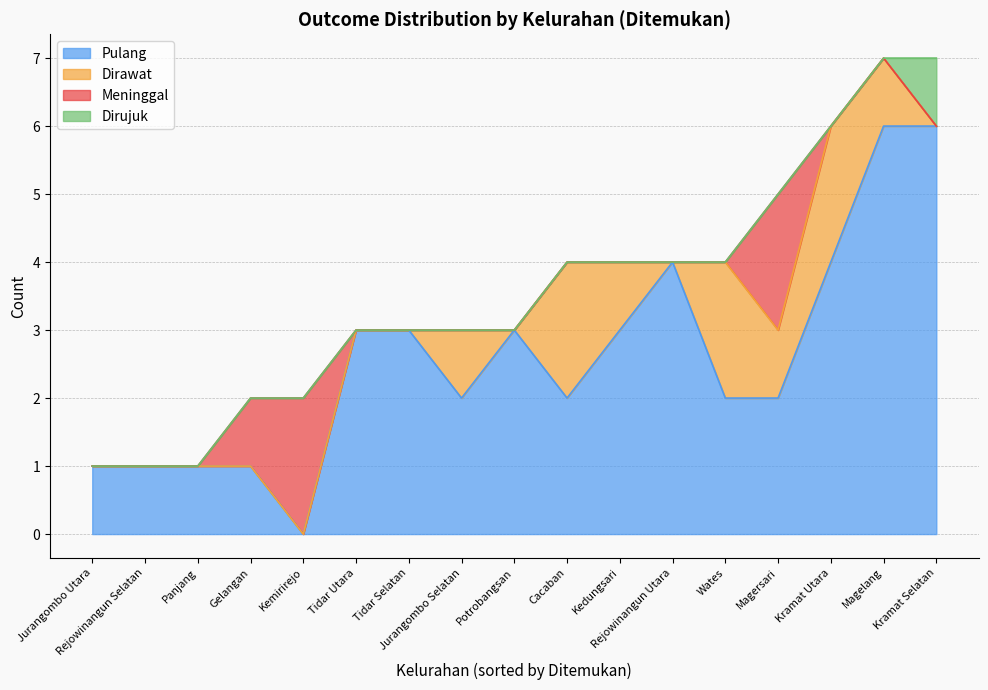

How many intersections are there between Pulang and Meninggal?

1